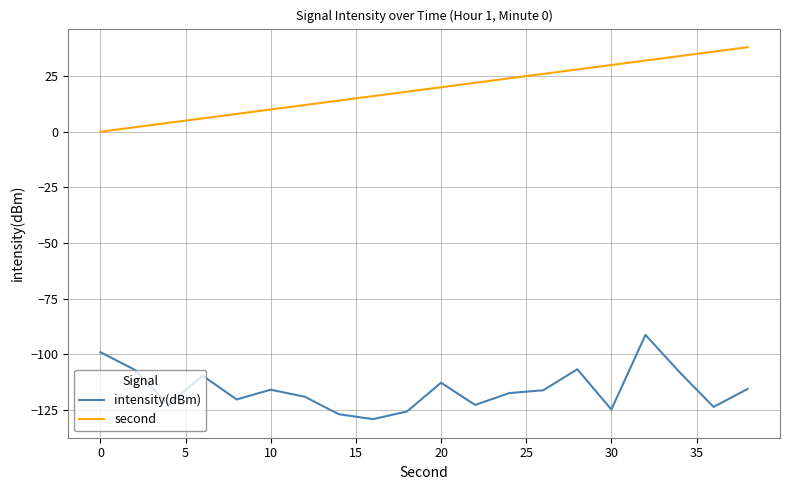

What is the difference between the maximum and second lowest values in the second series?

36.0